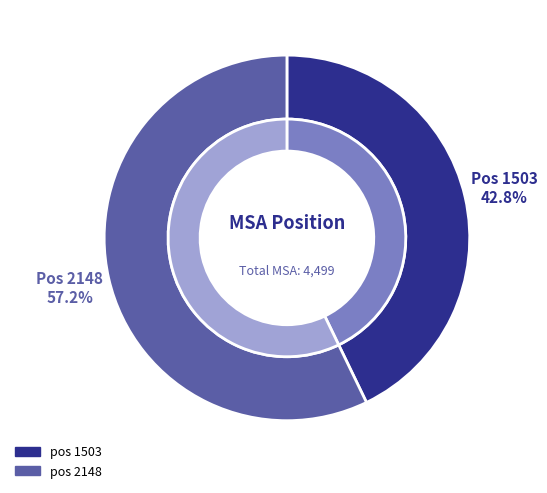

Is there a majority slice in this chart?

Yes